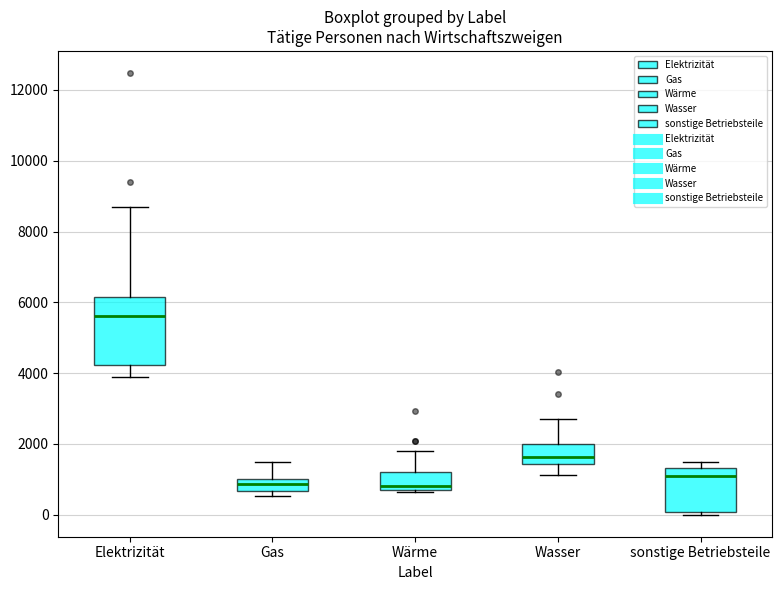

Which box's median line is the highest?

Elektrizität